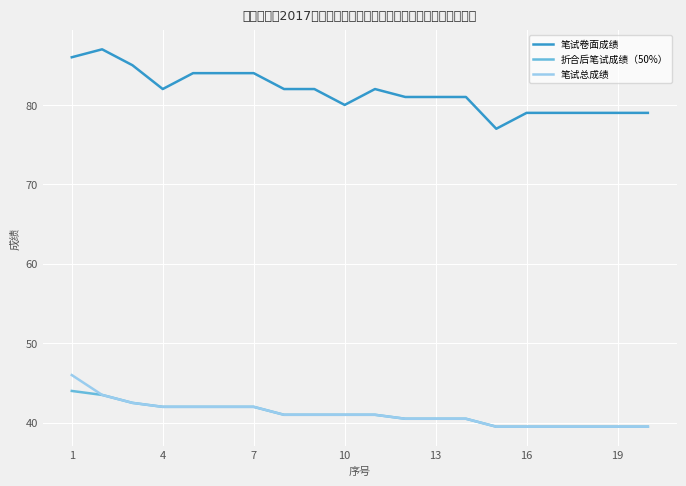

True or false: 笔试卷面成绩 and 折合后笔试成绩（50%） cross at least once.

False